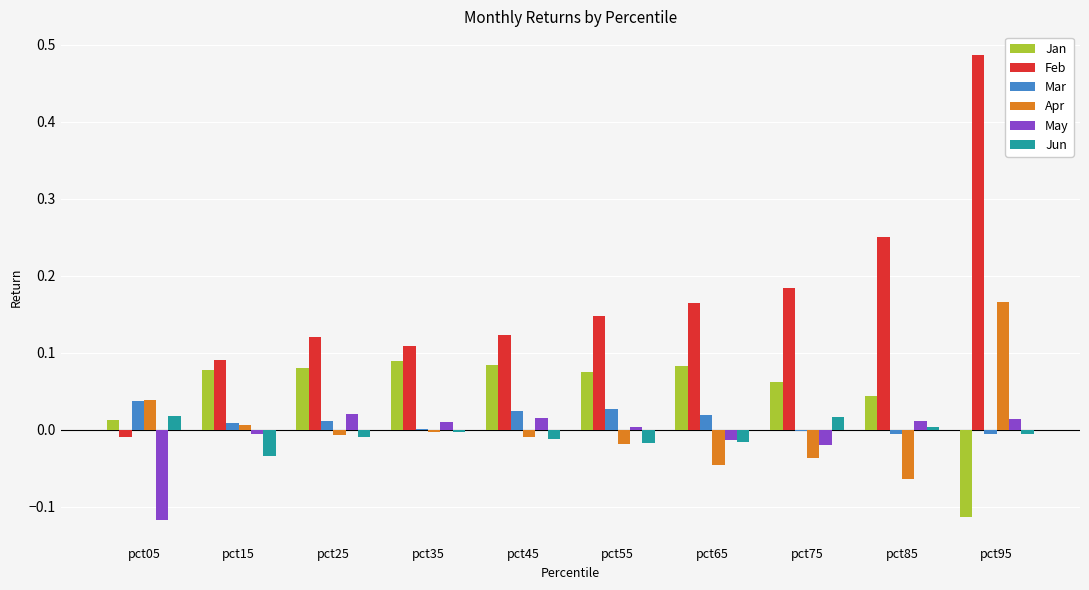

At which category is the sum across all series the highest?

pct95